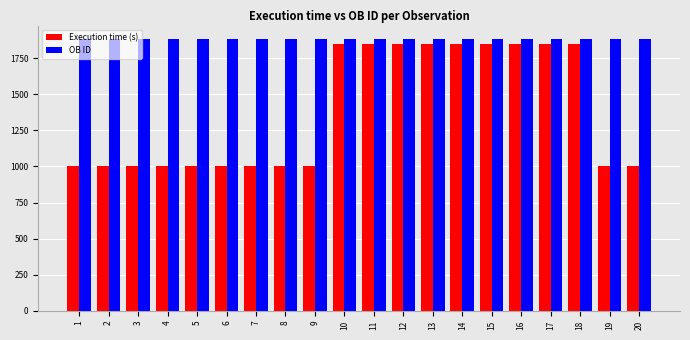

Is the value of Execution time (s) at 12 greater than the value of OB ID at 10?

No